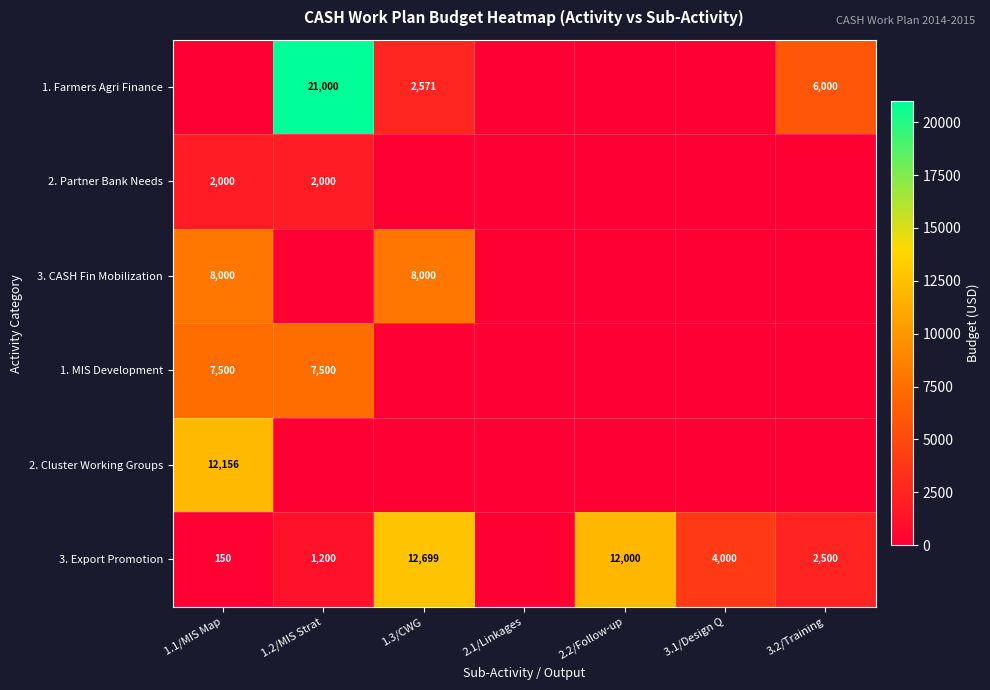

Which has a higher value, 2.1/Linkages or 1.2/MIS Strat?

1.2/MIS Strat